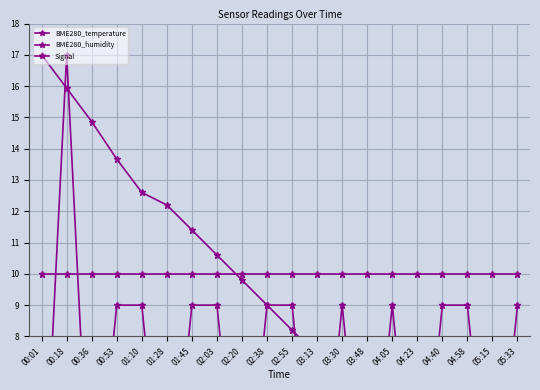

What are all the series names shown in the legend?

BME280_temperature, BME280_humidity, Signal